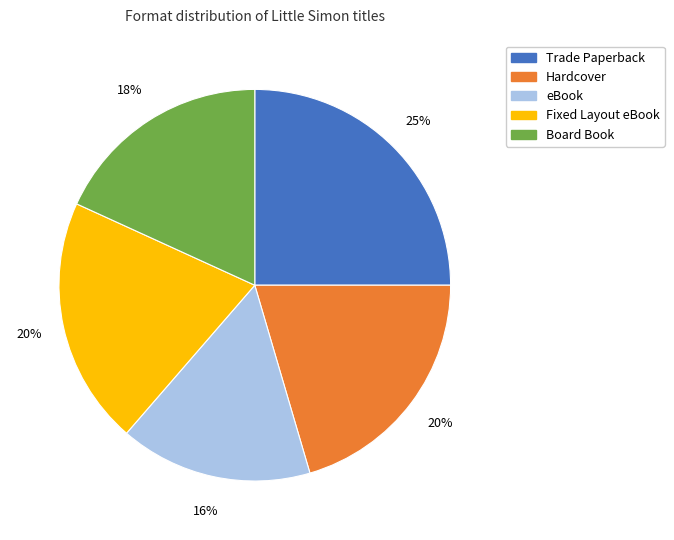

Between Hardcover and Trade Paperback, which is larger?

Trade Paperback